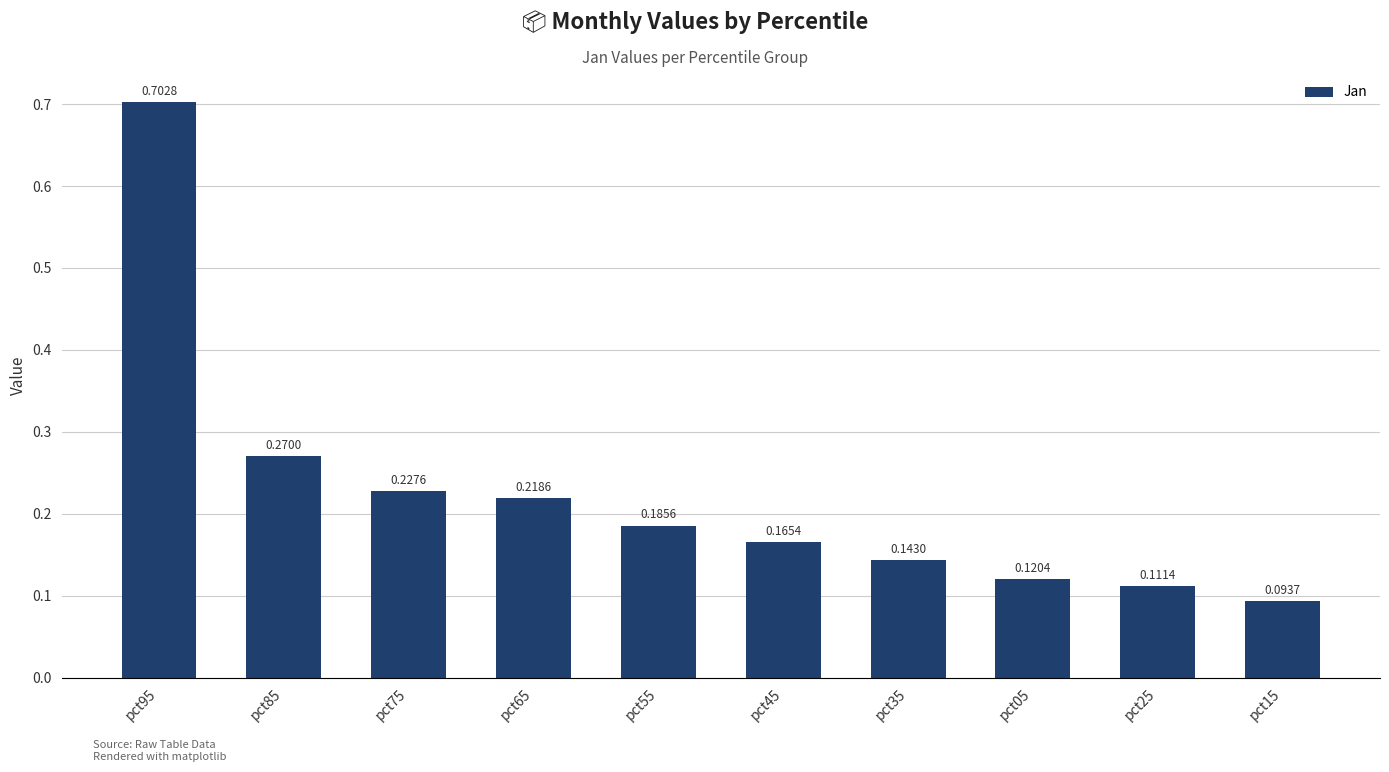

What position from the right is pct35?

4